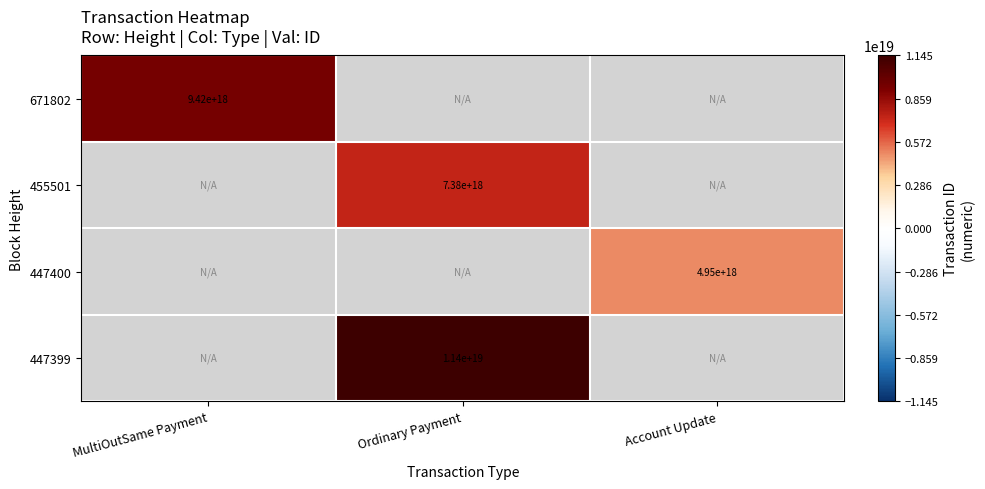

The 455501 series shows 7380000000000000000 at Ordinary Payment. True or false?

True